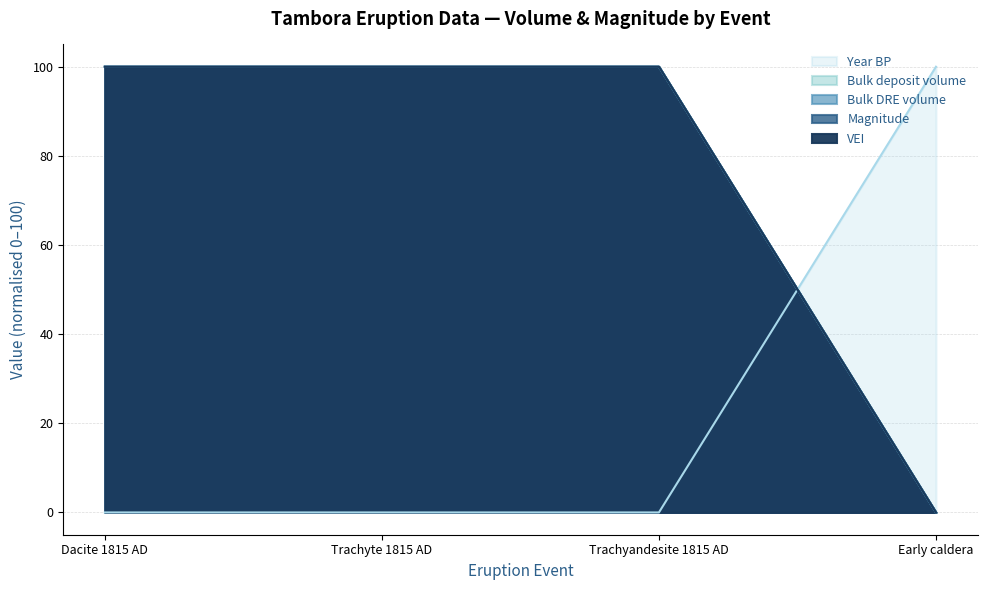

What is the maximum value for Bulk deposit volume?

100